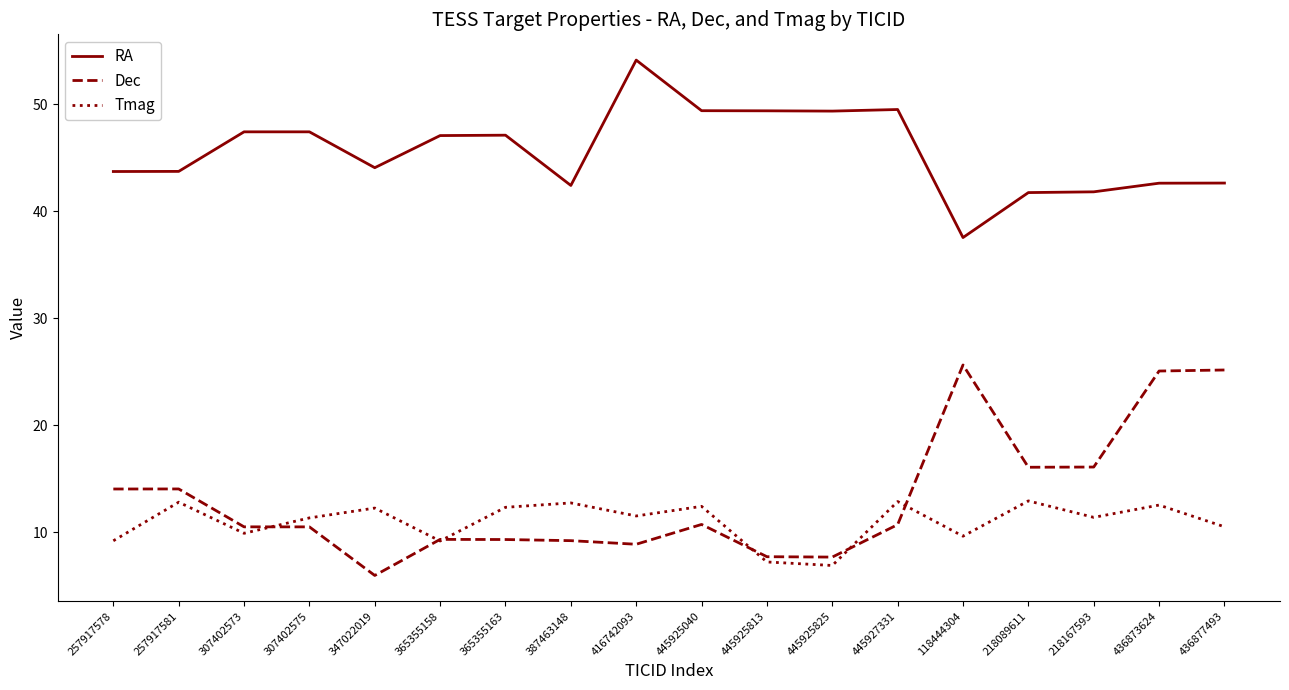

The value of RA at 257917581 is 58.9. True or false?

False